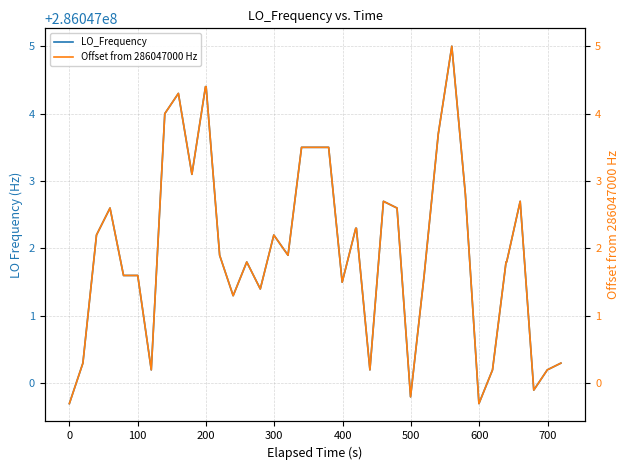

List the series in order of their peak value, highest first.

LO_Frequency, Offset from 286047000 Hz